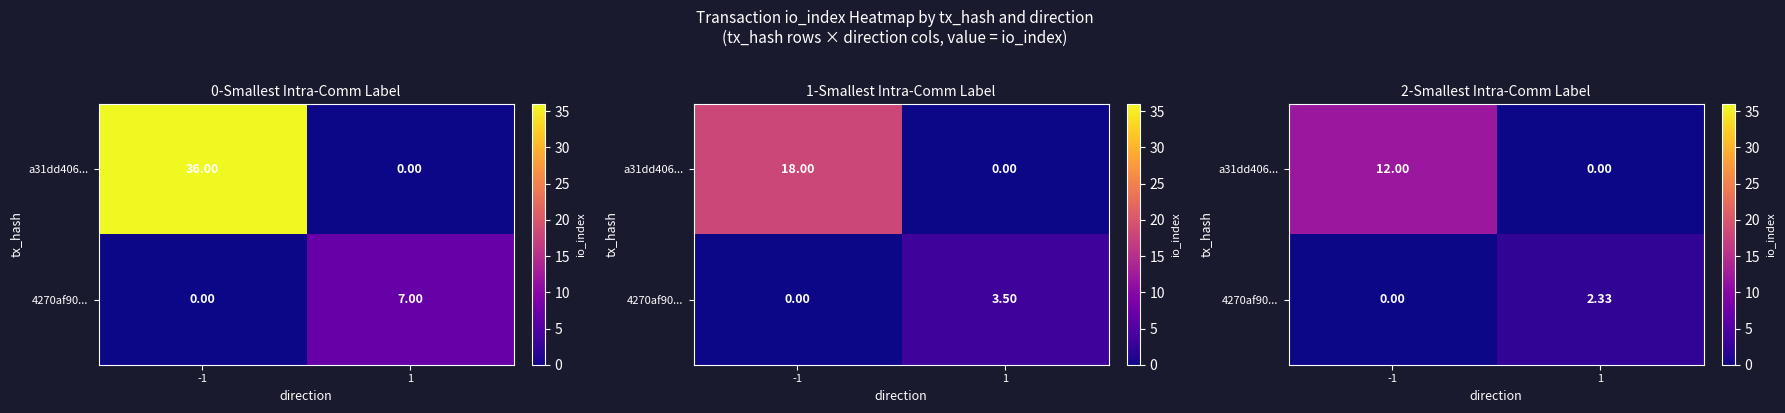

The a31dd406... series shows 6.2 at -1. True or false?

False